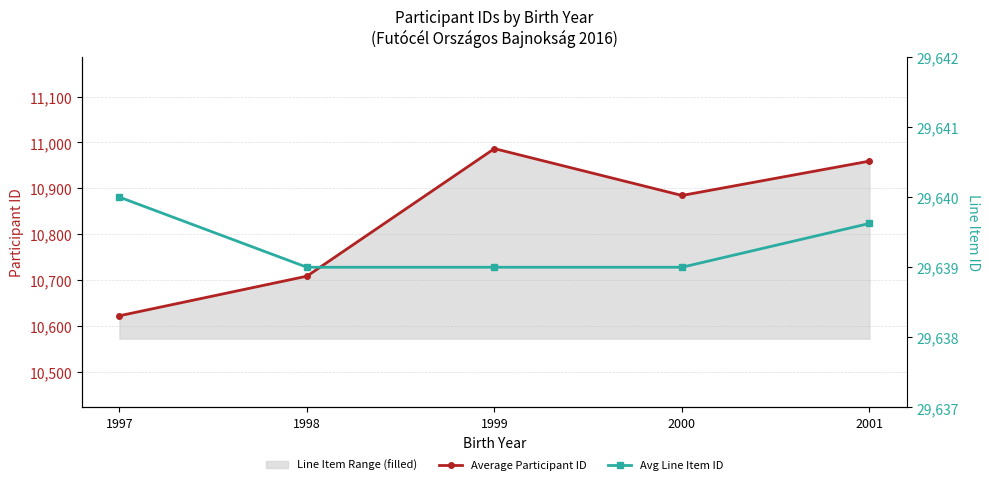

The value of Average Participant ID at 1999 is 4851.5. True or false?

False